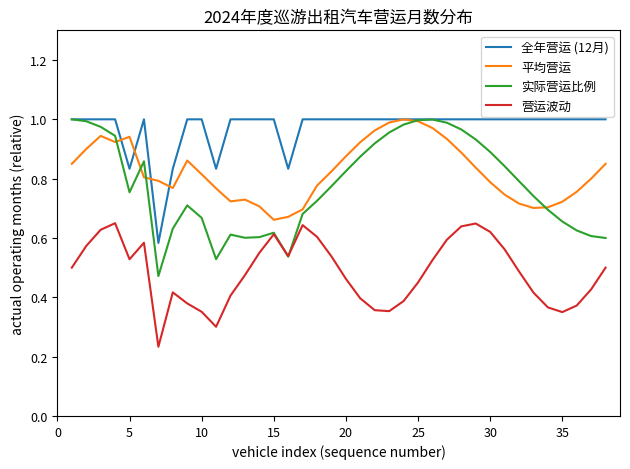

Which series has the largest total across all categories?

全年营运 (12月)